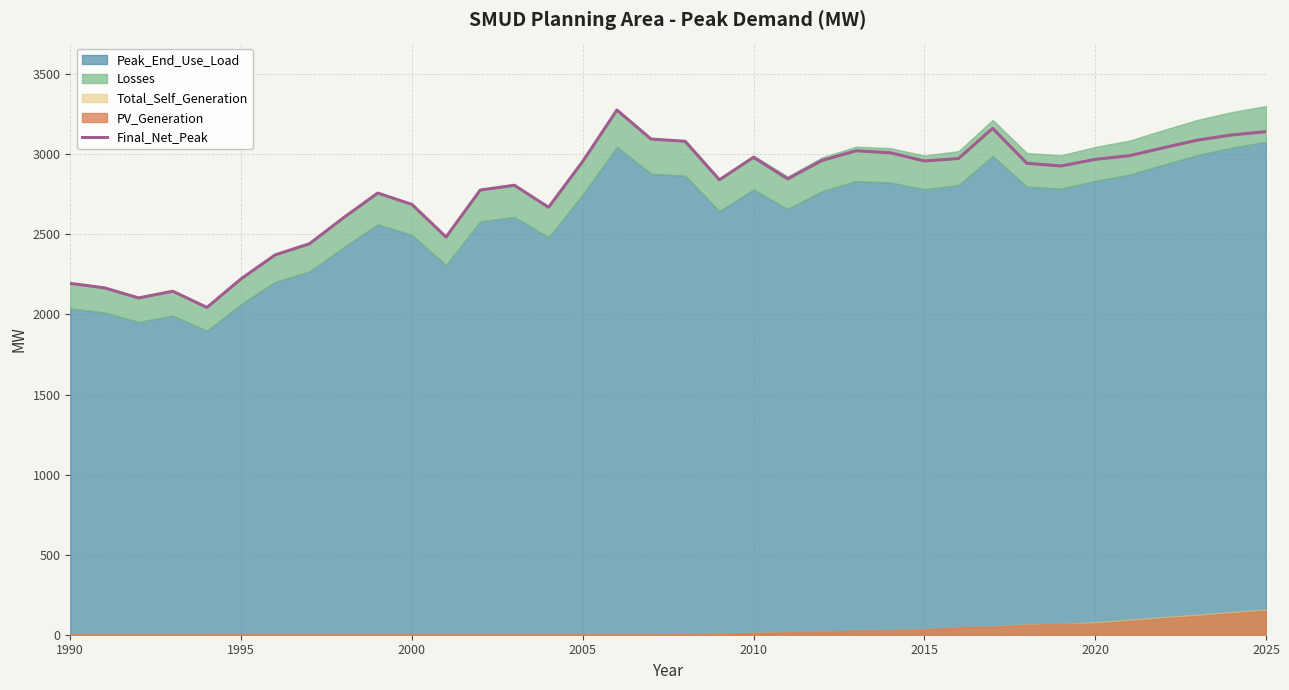

What is the minimum value for Final_Net_Peak?

2043.7